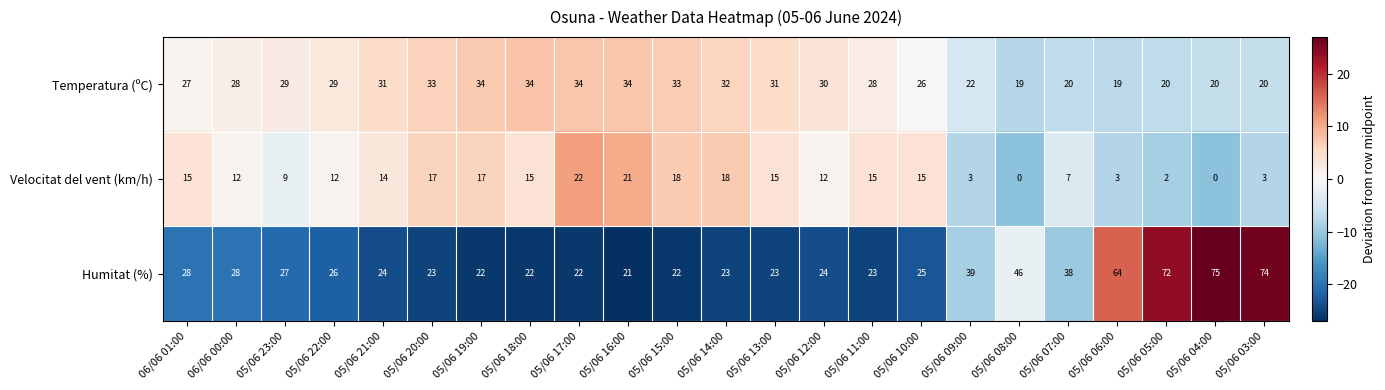

Count the number of data series in this chart.

3